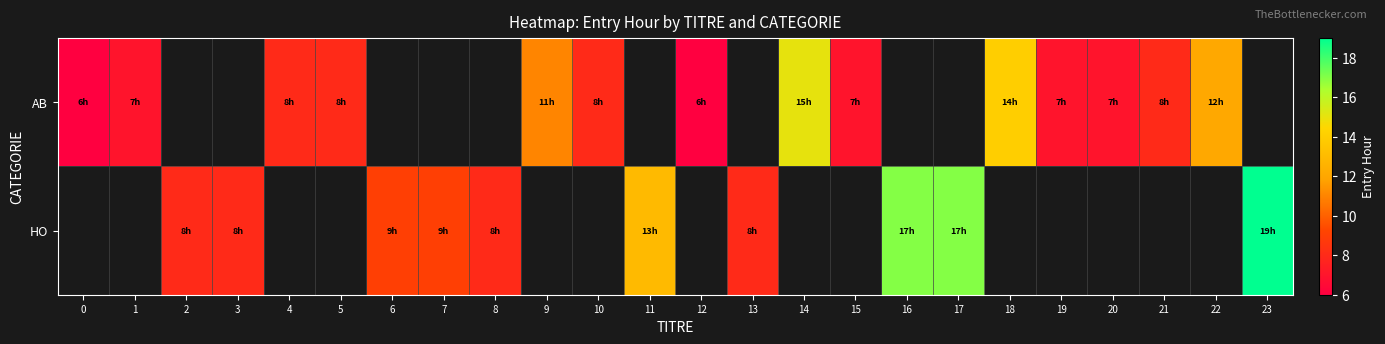

Rank the series at 14 from highest to lowest value.

AB, HO